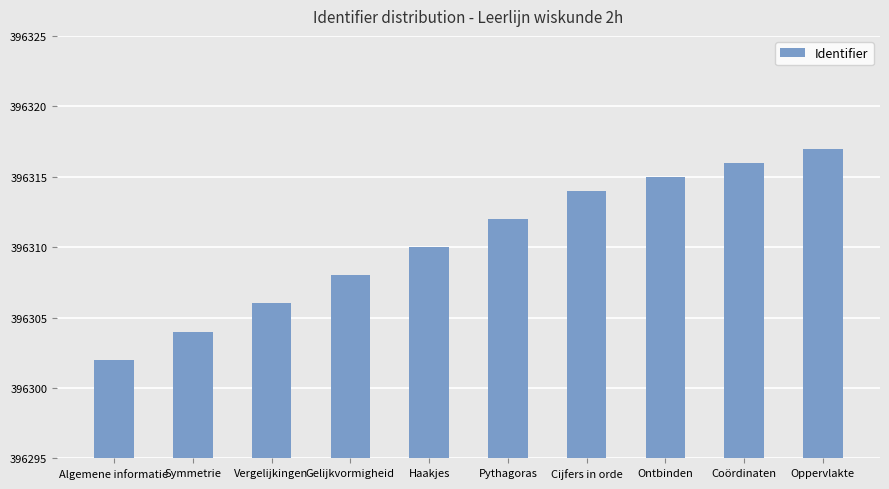

Reading right to left, what are all the values shown in this chart?

396317	396316	396315	396314	396312	396310	396308	396306	396304	396302